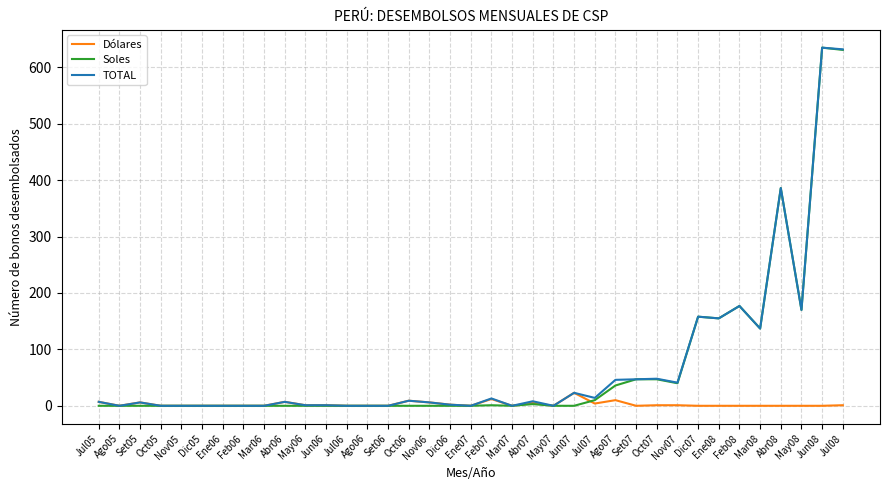

Where is Soles nearest to the value 317?

Abr08